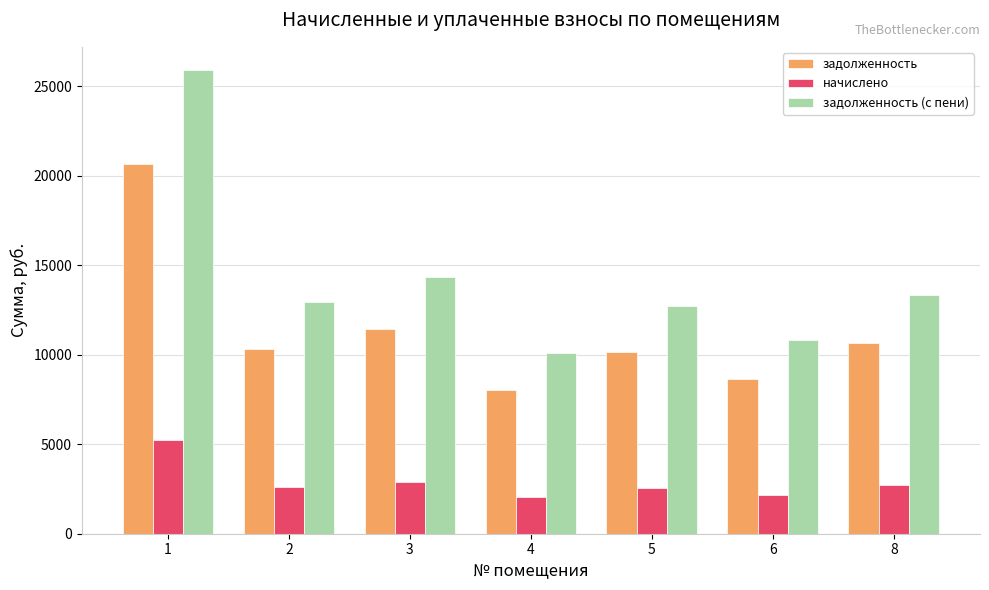

What is the sum of all начислено values?

20237.0